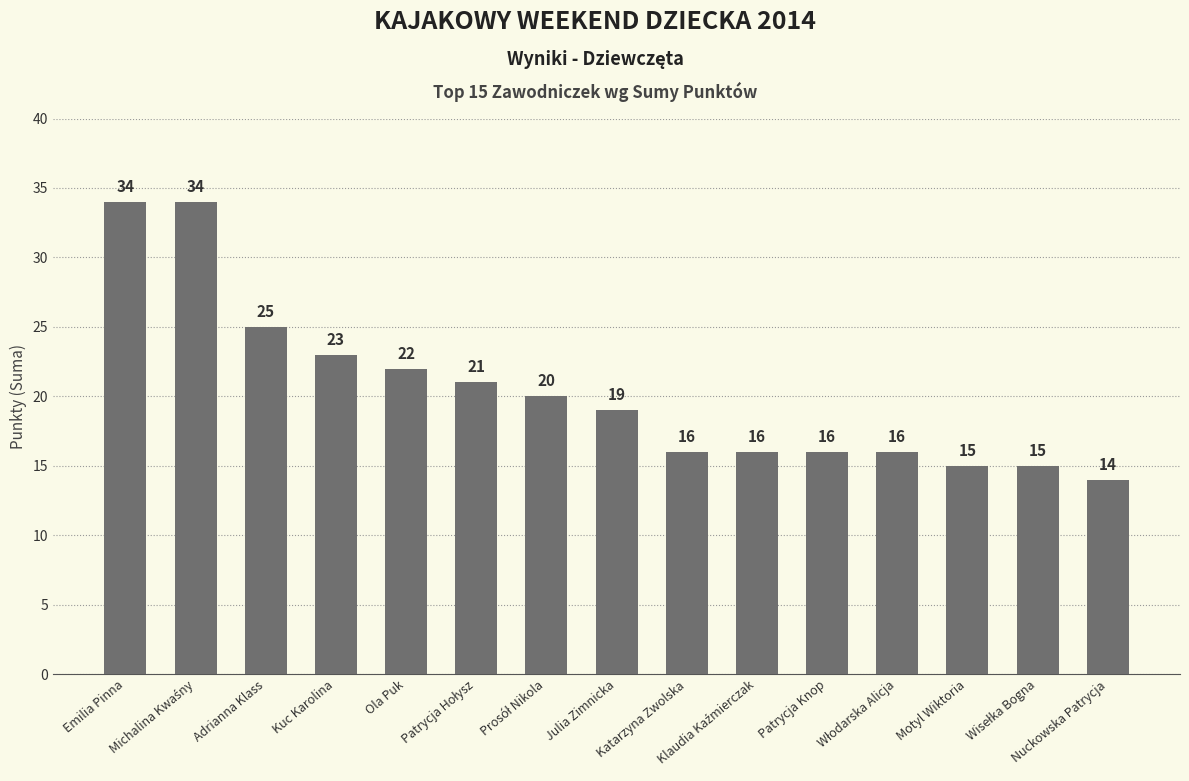

How many data points are less than 19?

7